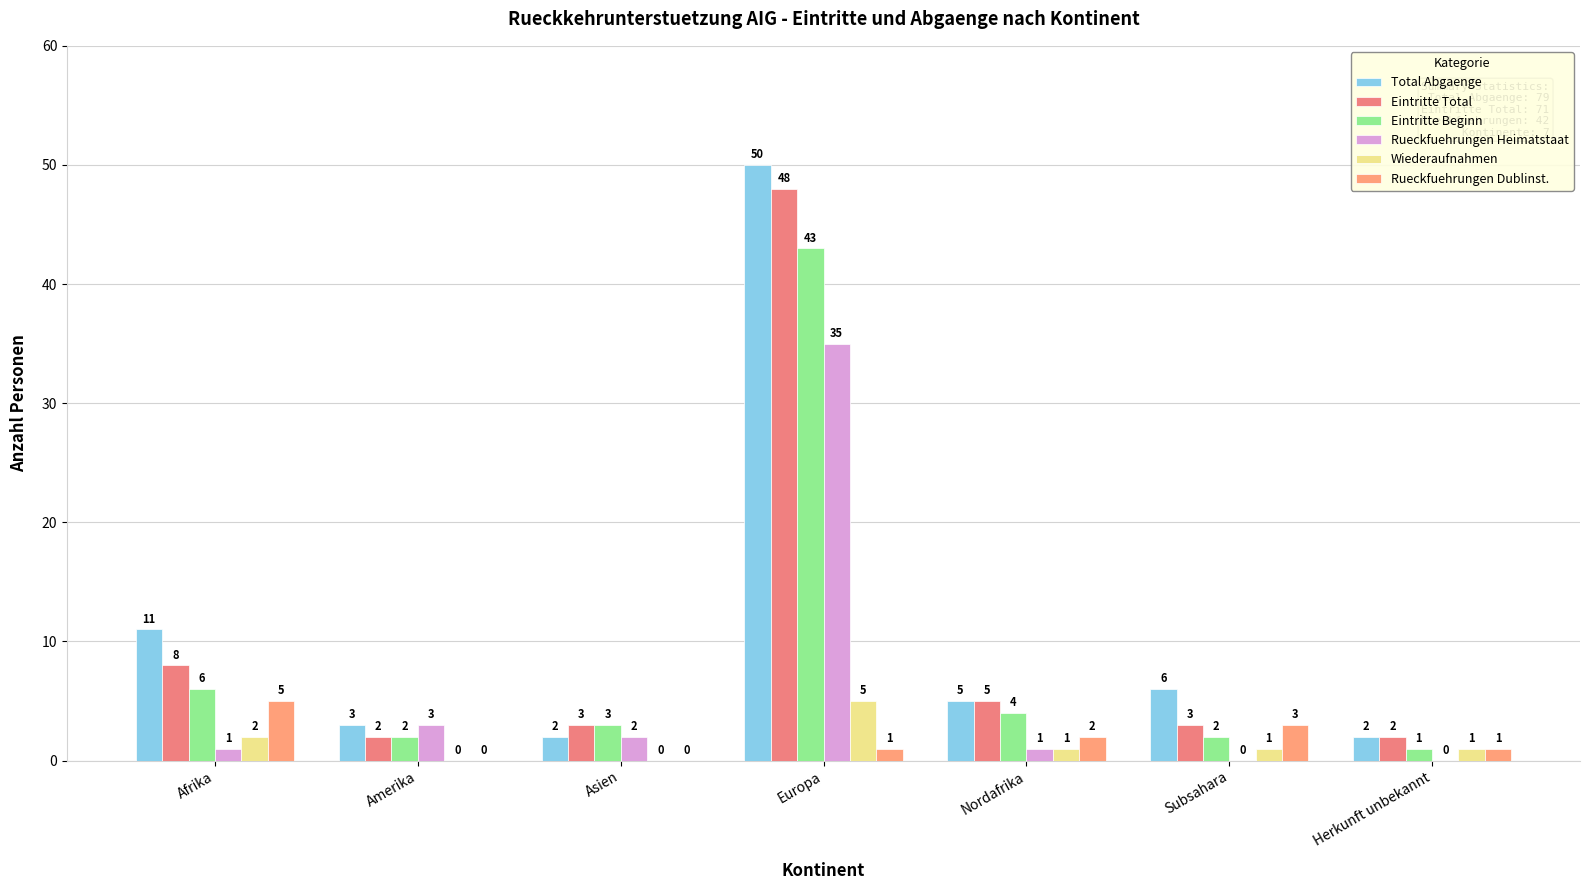

Is it true that Rueckfuehrungen Heimatstaat equals 2 at Asien?

True